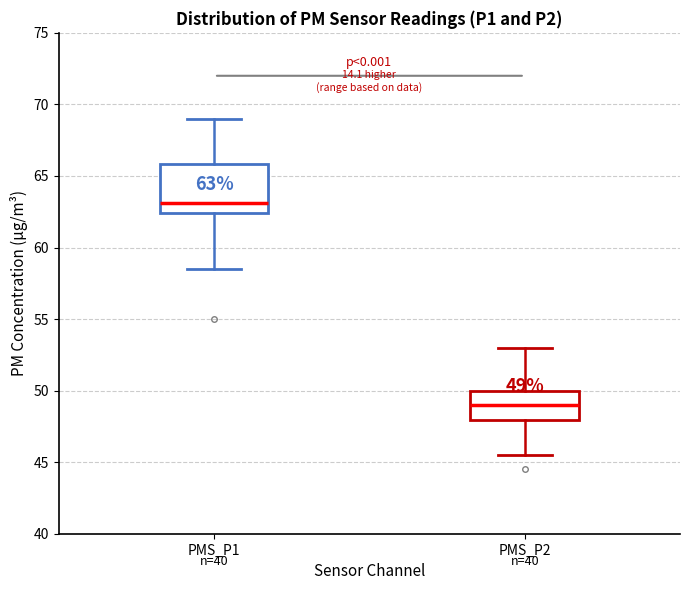

Which box's median line is the lowest?

PMS_P2